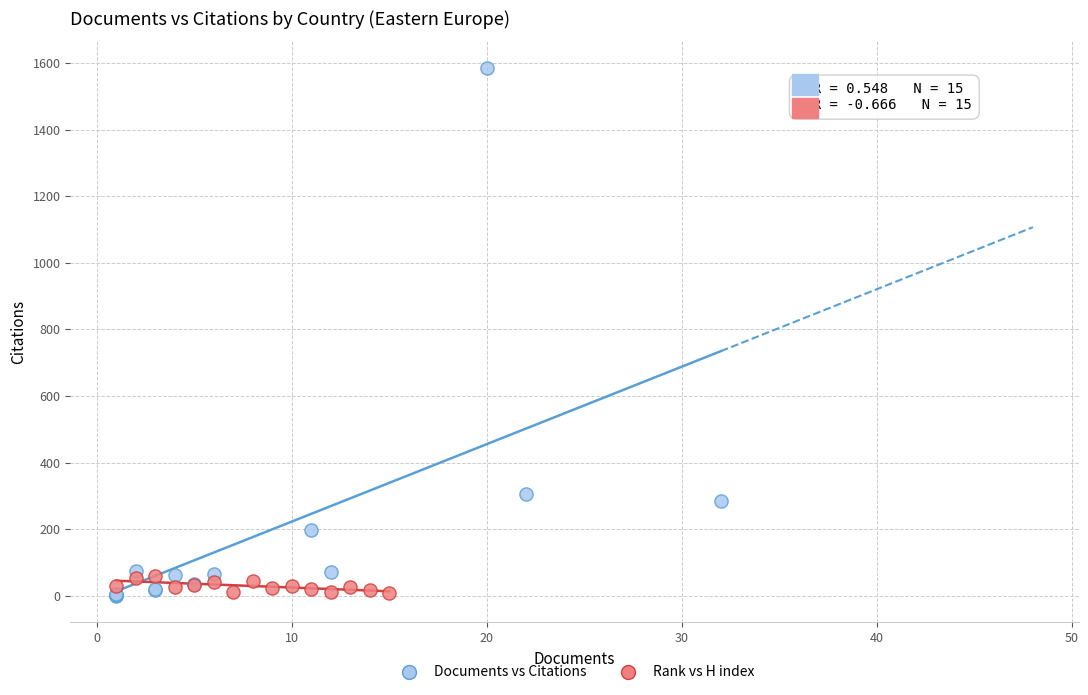

Which series has the widest spread of Y values?

Documents vs Citations